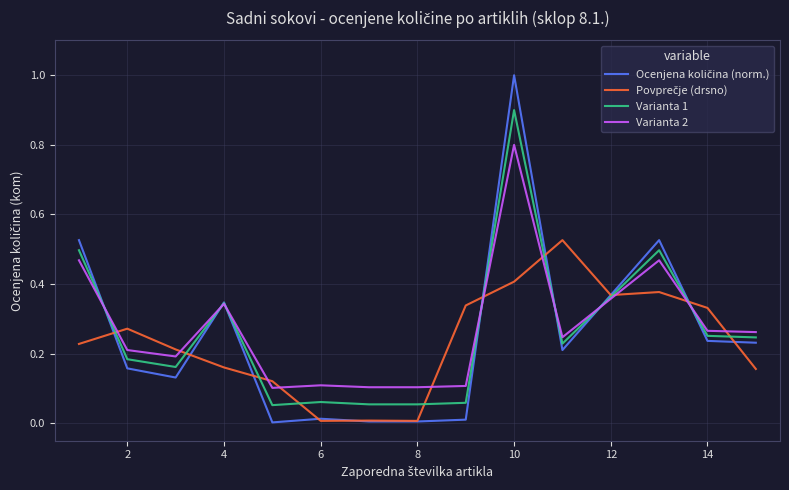

What is the highest value of the Varianta 2 series?

0.8